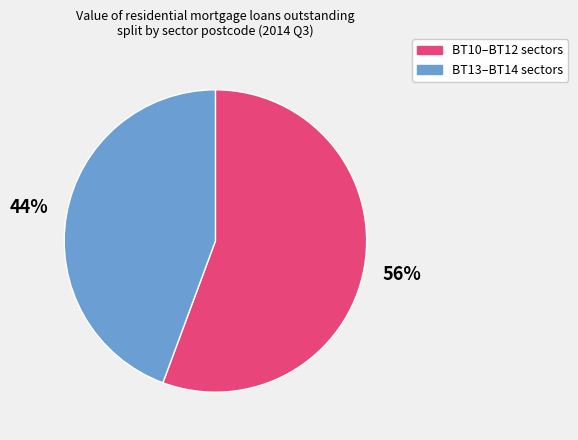

To the nearest percent, what is the average slice percentage?

50%